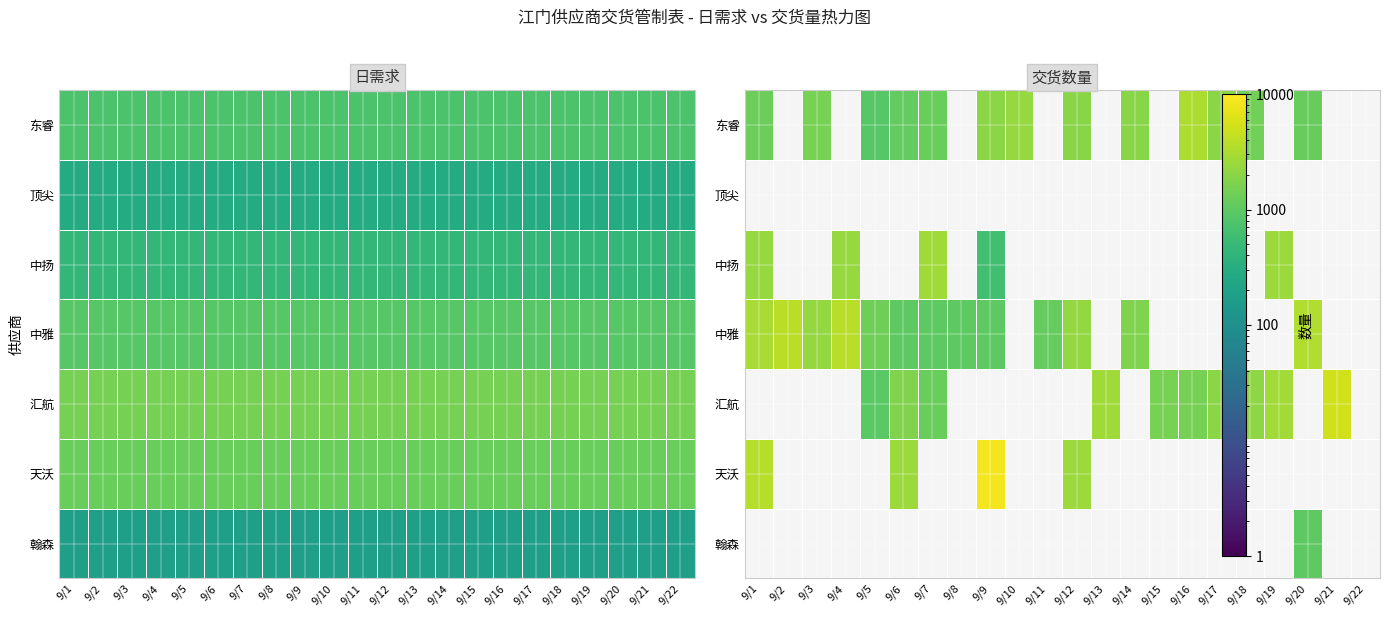

Which has a higher value, 9/4 or 9/19?

9/19